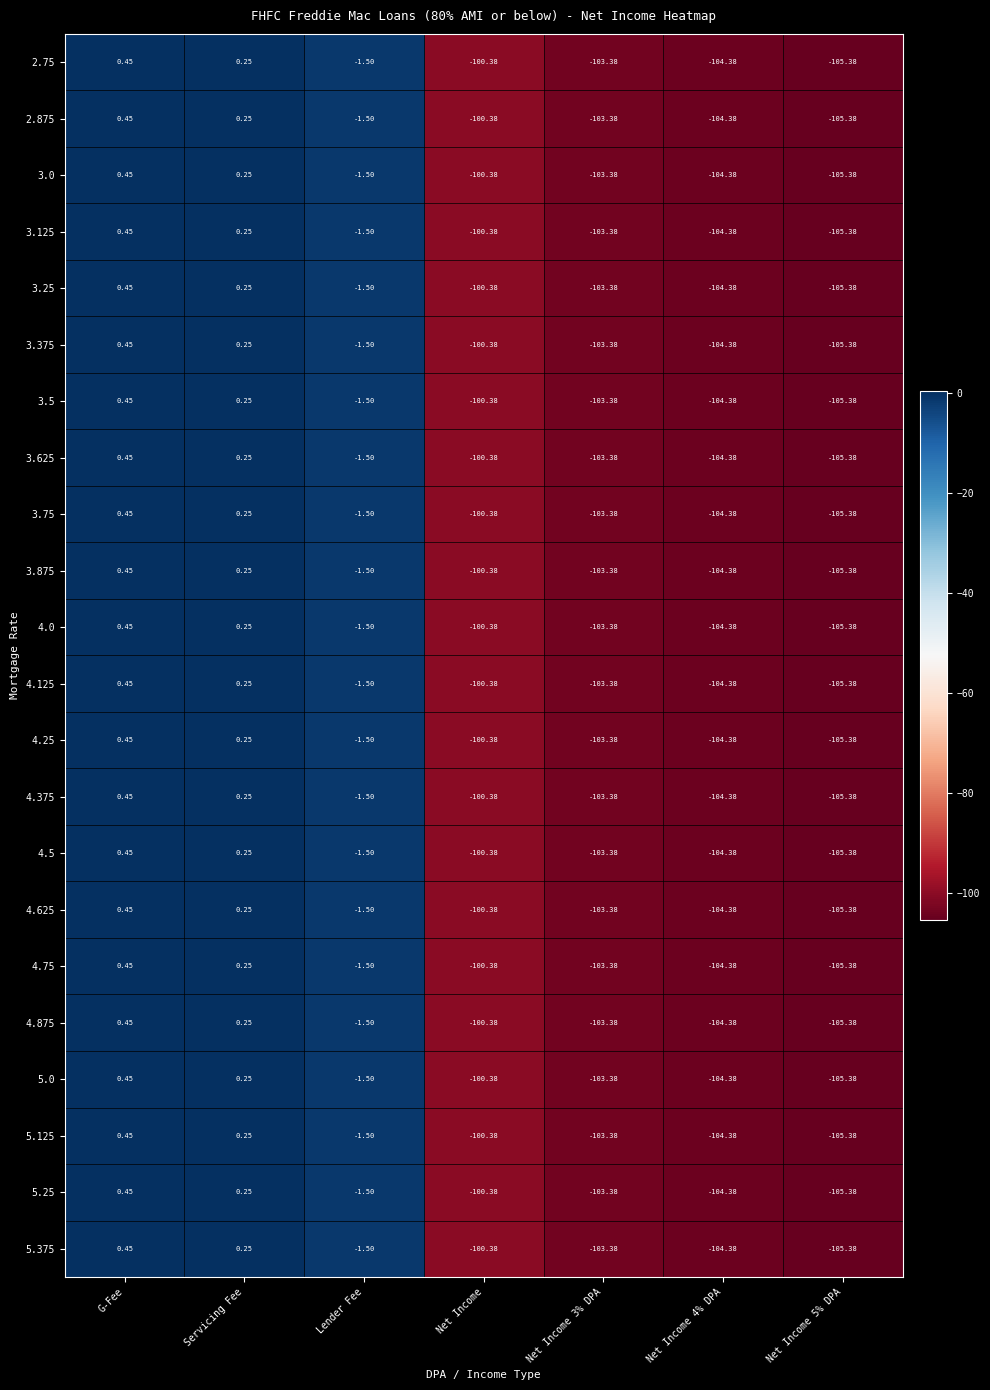

How many categories are shown in the chart?

7